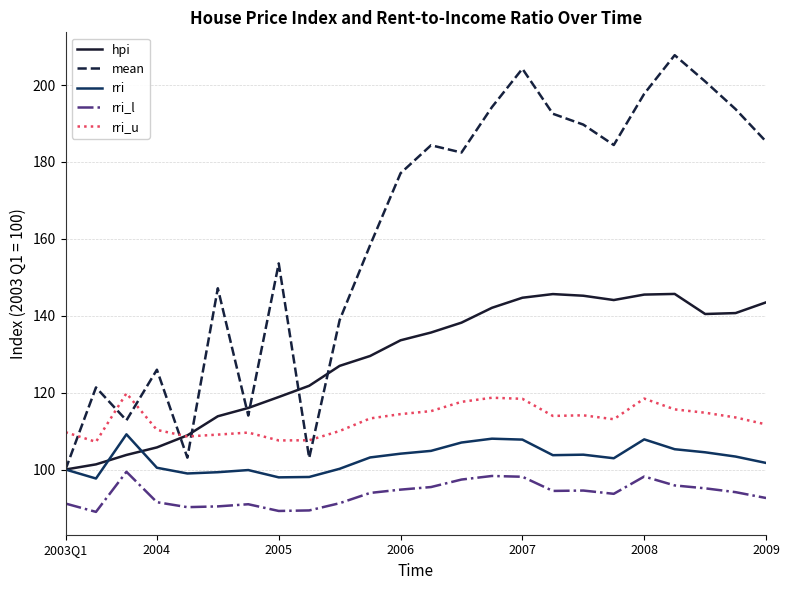

What is the greatest value displayed?

207.8